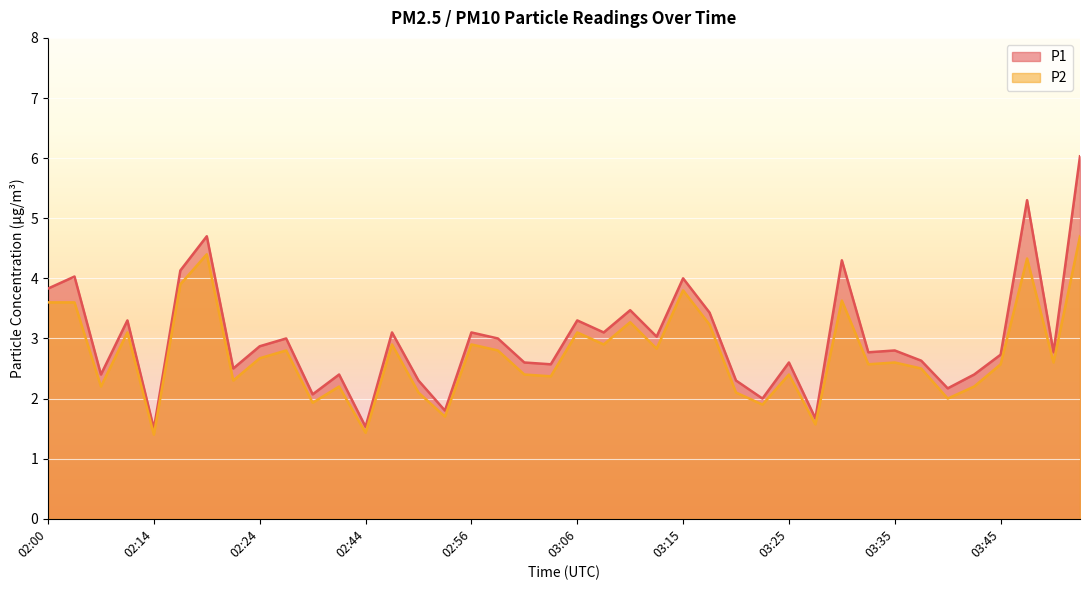

Which series has the largest range (max minus min)?

P1